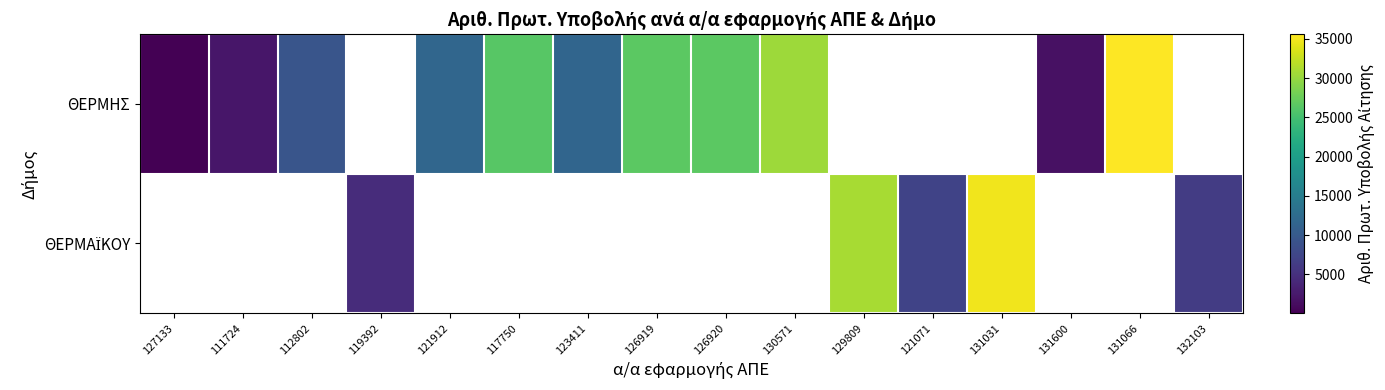

Rank the series by their maximum value, from lowest to highest.

ΘΕΡΜΗΣ, ΘΕΡΜΑΪΚΟΥ